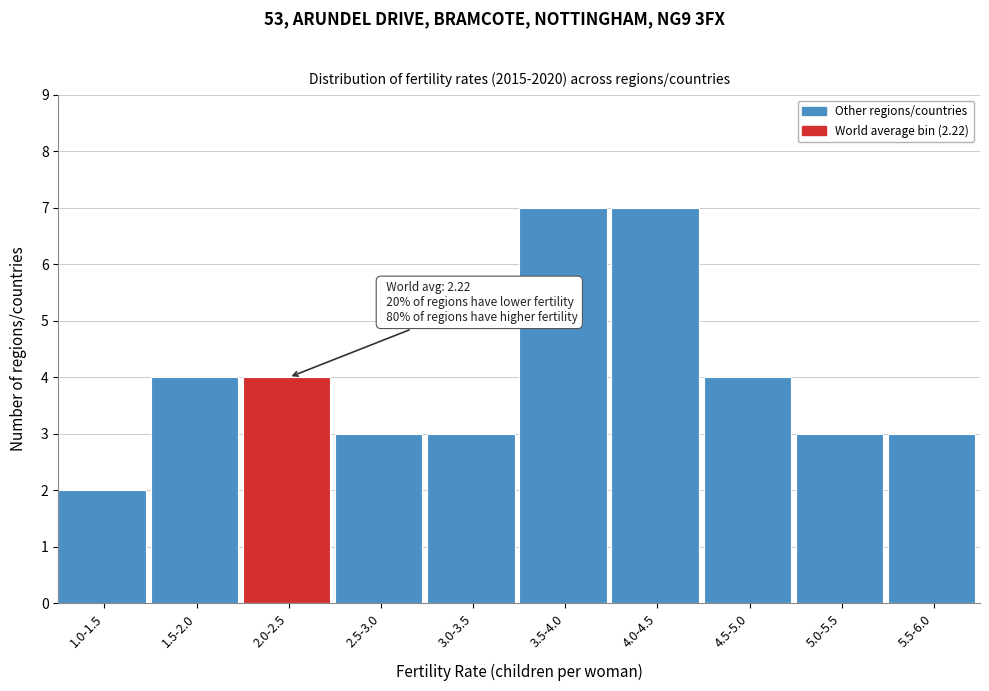

Reading left to right, transcribe all the data shown in this chart.

1.0-1.5=2	1.5-2.0=4	2.0-2.5=4	2.5-3.0=3	3.0-3.5=3	3.5-4.0=7	4.0-4.5=7	4.5-5.0=4	5.0-5.5=3	5.5-6.0=3